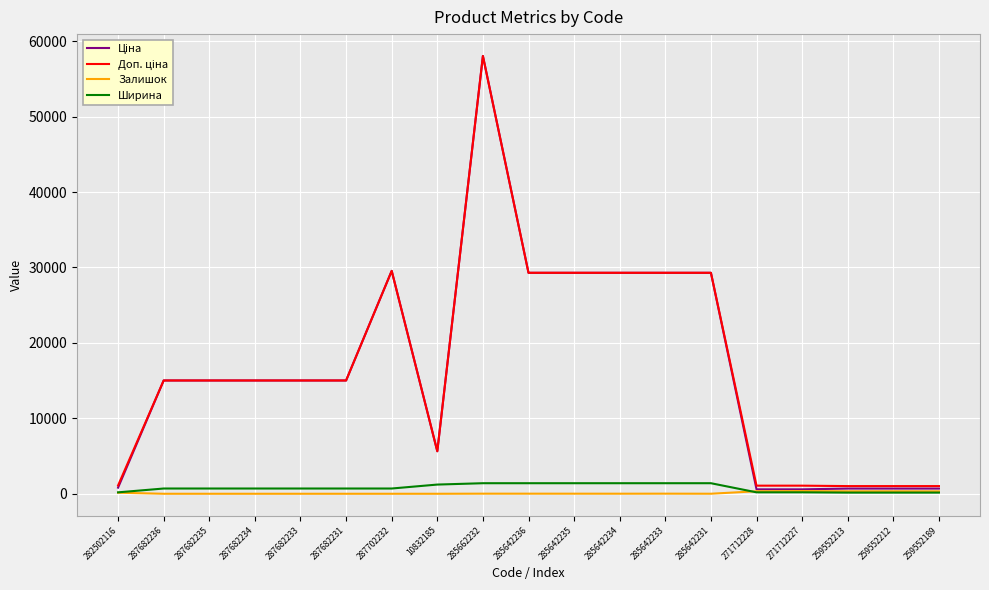

Which label corresponds to the largest value in the chart?

285662232